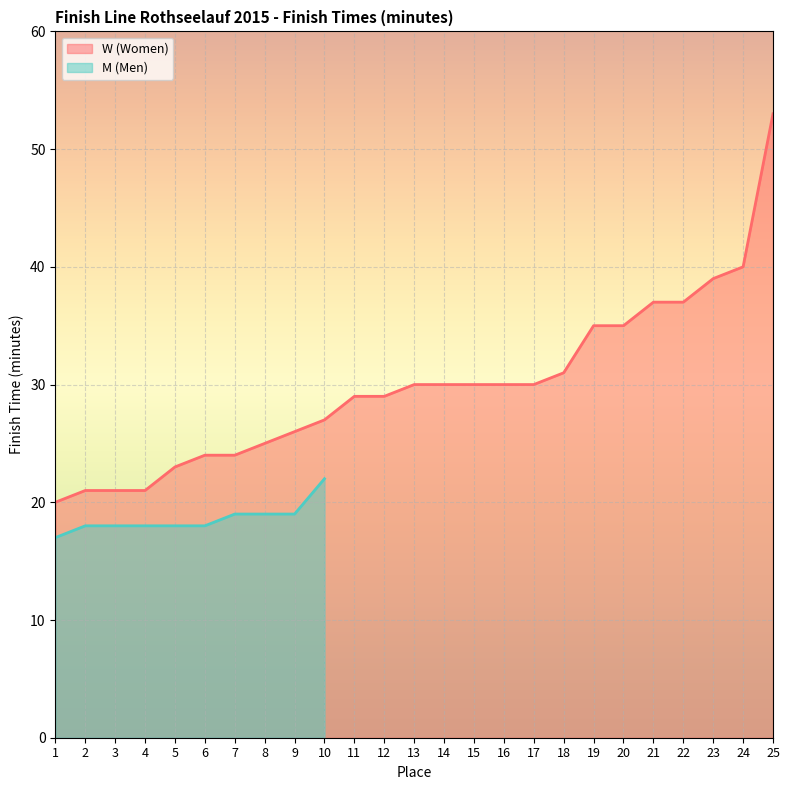

What is the sum of the values at 20 and 8?

60